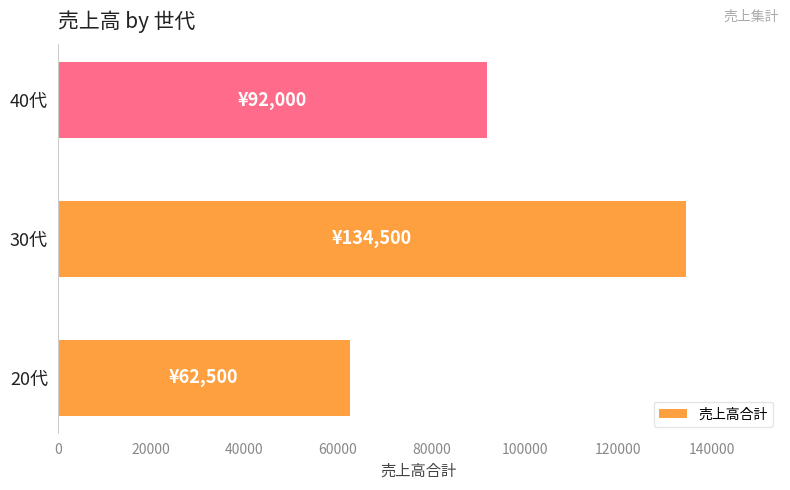

Rank the categories by value from highest to lowest.

30代, 40代, 20代